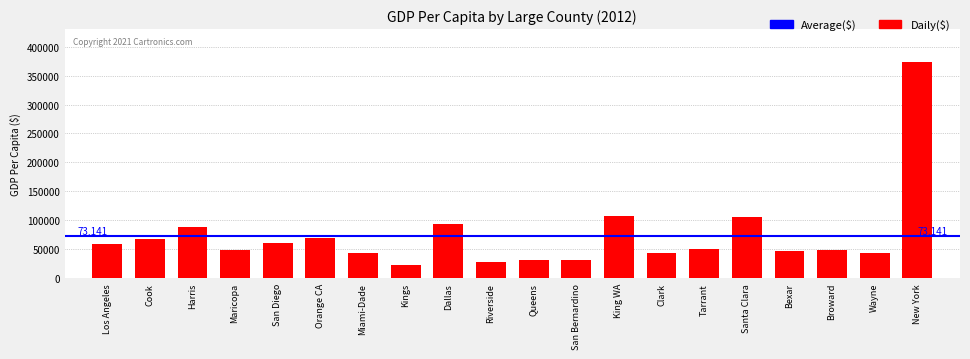

What is the difference between the maximum and minimum values?

351062.7